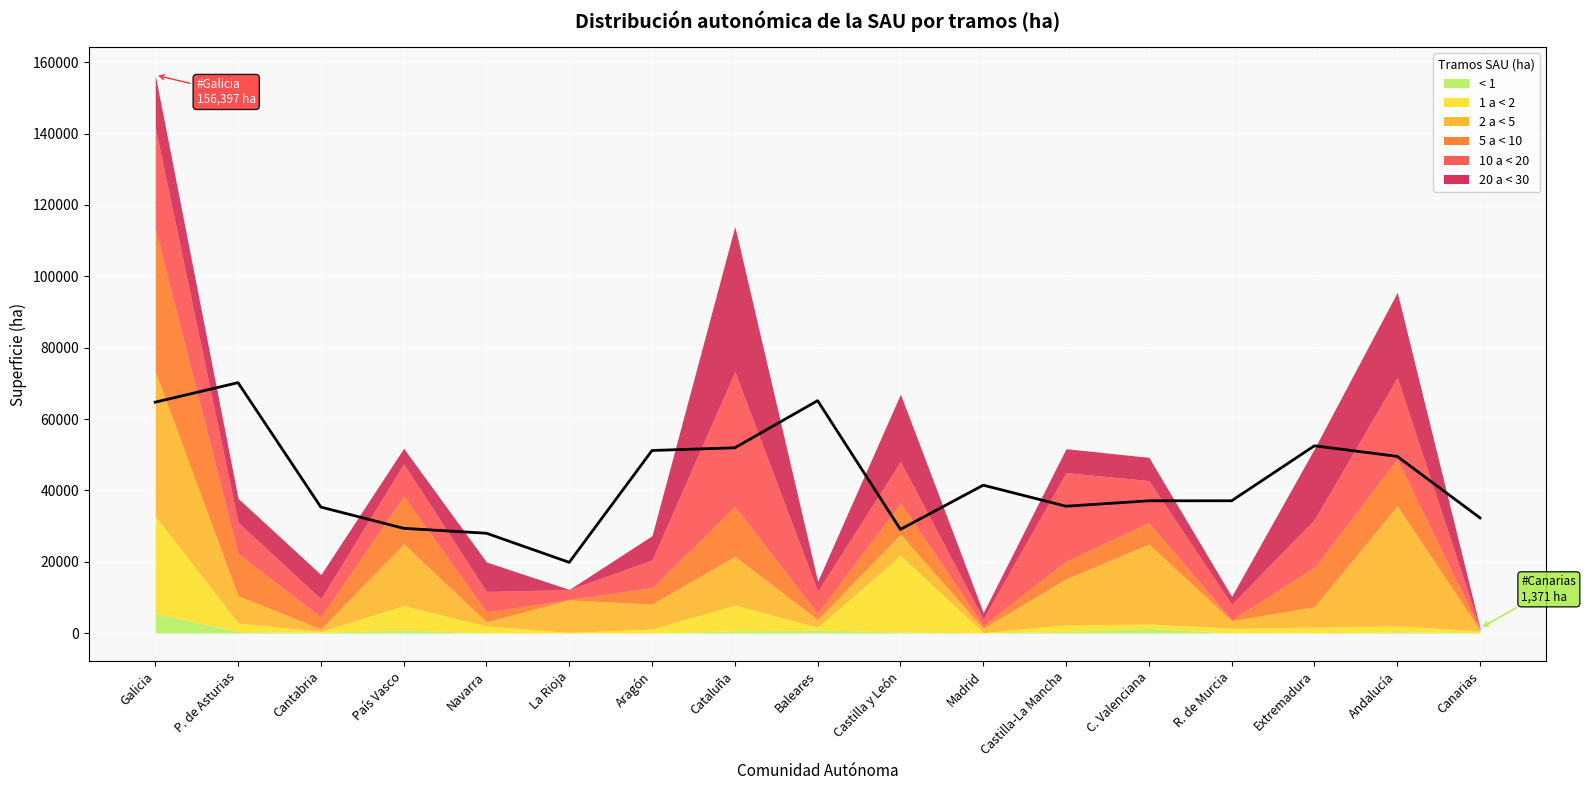

What is the sum of all values?

730248.7